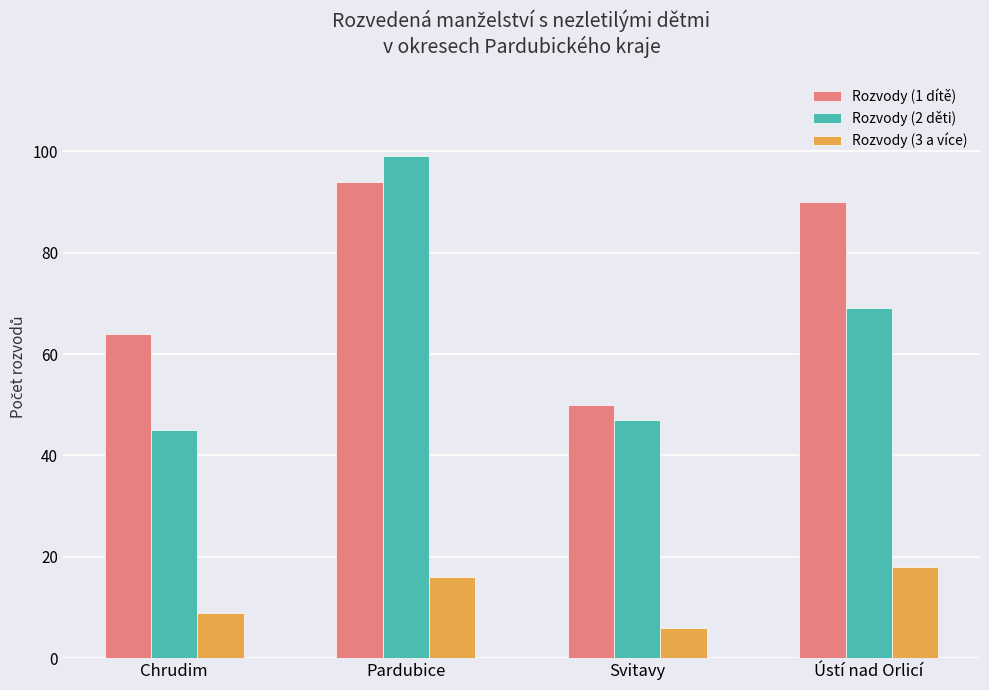

How many bars are there in total?

12